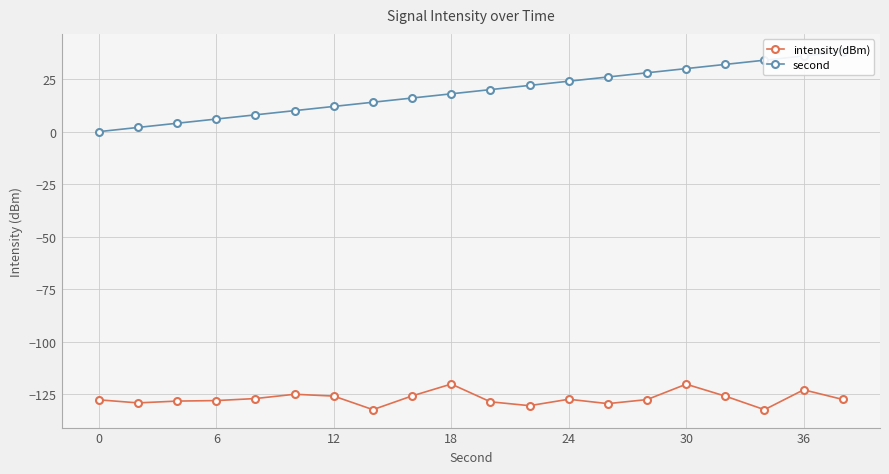

How many data points in second are above 20?

9